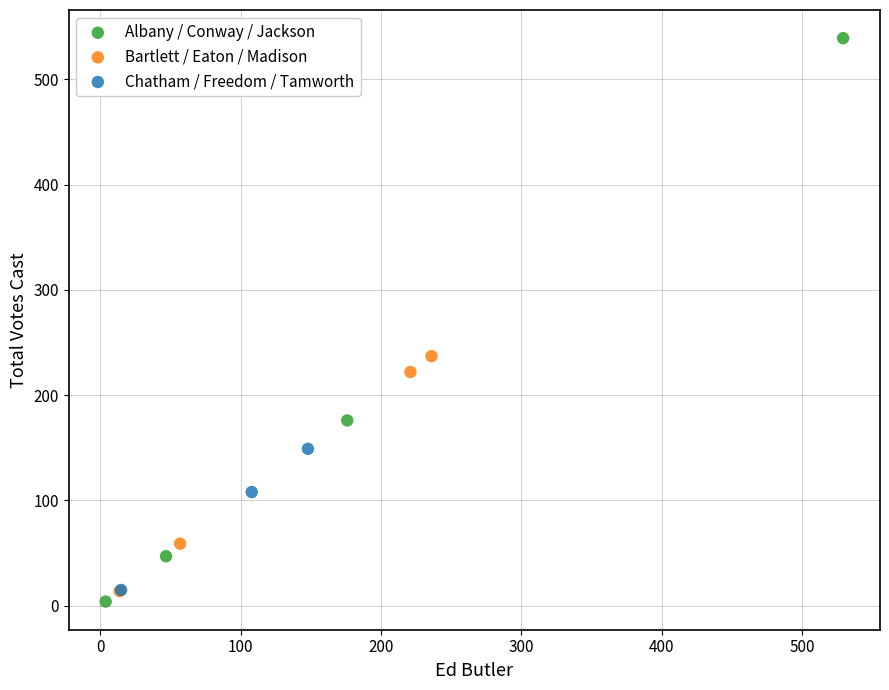

Which series has the largest Y range (max minus min)?

Albany / Conway / Jackson